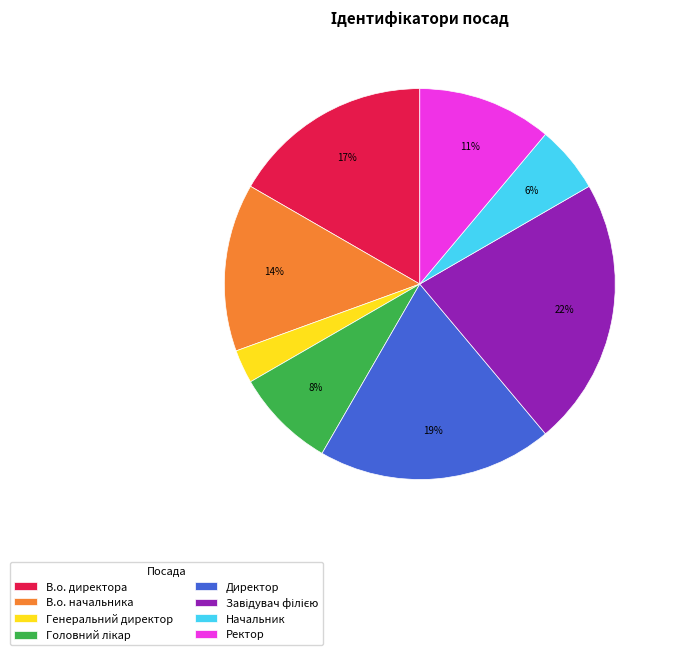

What is the smallest slice in the pie chart?

Генеральний директор